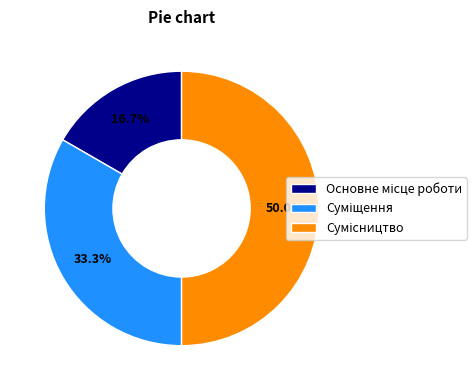

How many slices are in this pie chart?

3